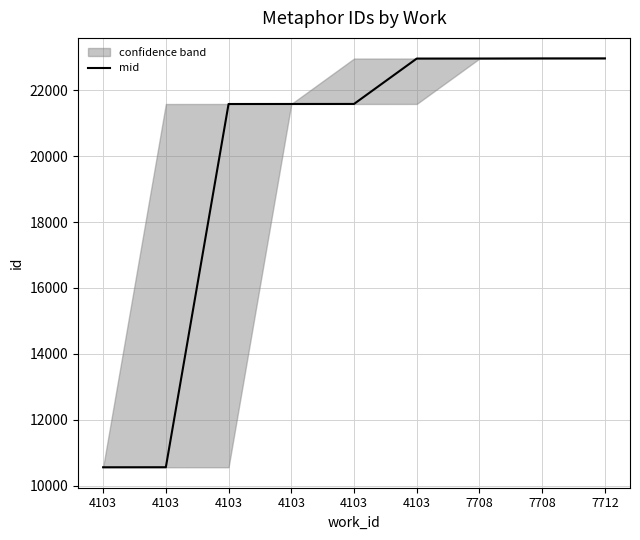

Is this an area chart (filled region under the line)?

No